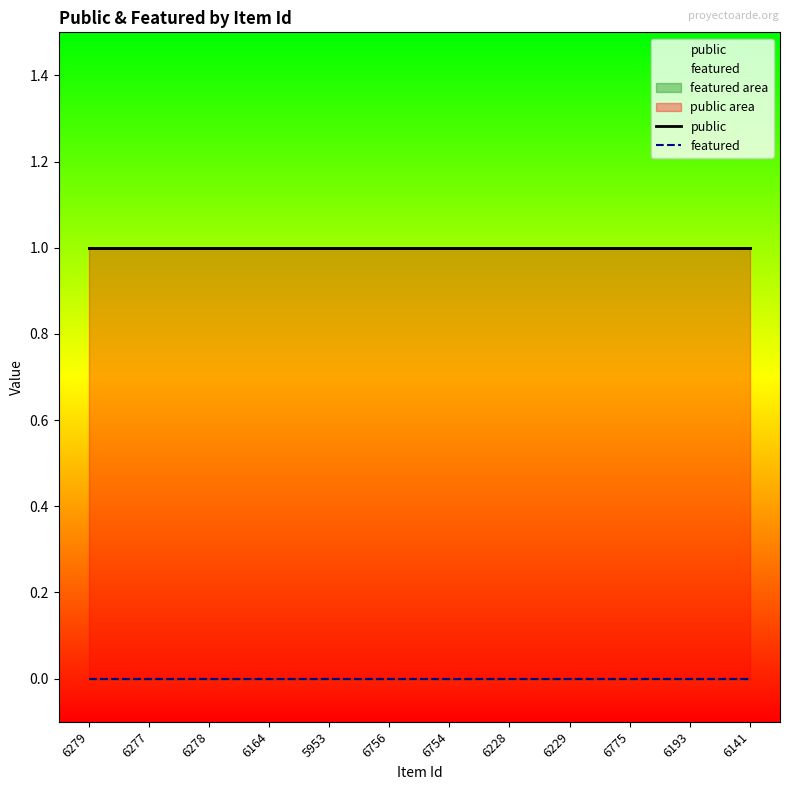

Which series has the largest total across all categories?

public